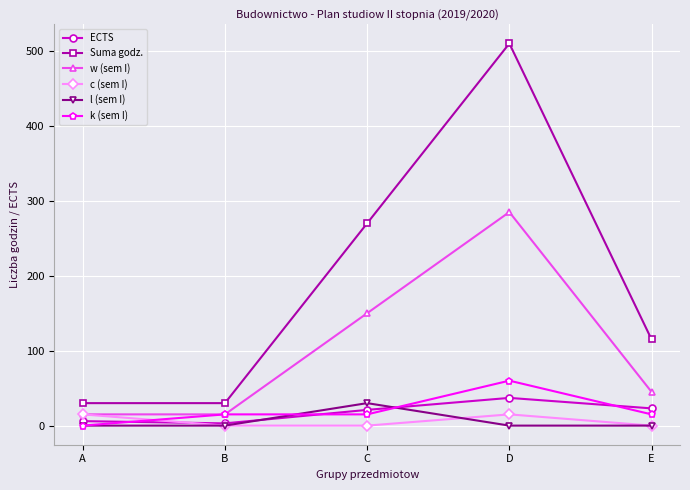

At which label does k (sem I) reach its minimum?

A